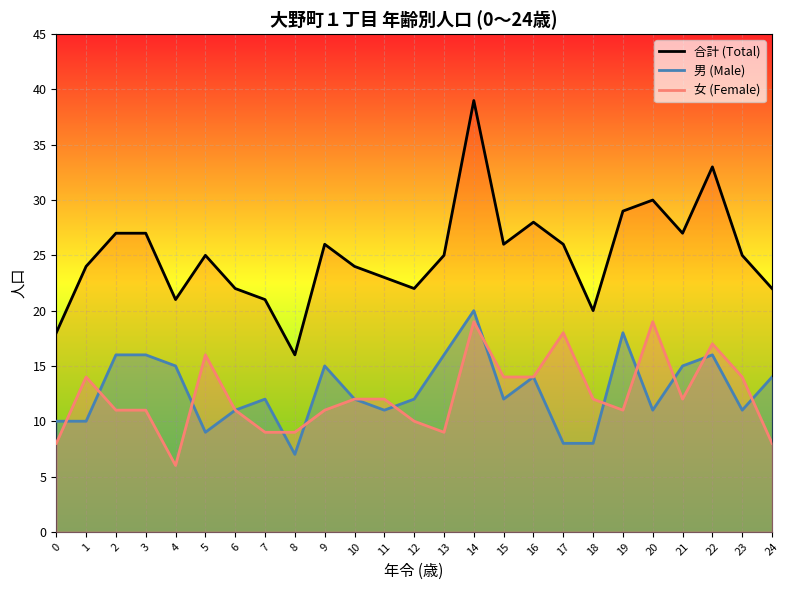

Reading left to right, list all the values displayed in this chart.

合計 (Total): 18	24	27	27	21	25	22	21	16	26	24	23	22	25	39	26	28	26	20	29	30	27	33	25	22
男 (Male): 10	10	16	16	15	9	11	12	7	15	12	11	12	16	20	12	14	8	8	18	11	15	16	11	14
女 (Female): 8	14	11	11	6	16	11	9	9	11	12	12	10	9	19	14	14	18	12	11	19	12	17	14	8